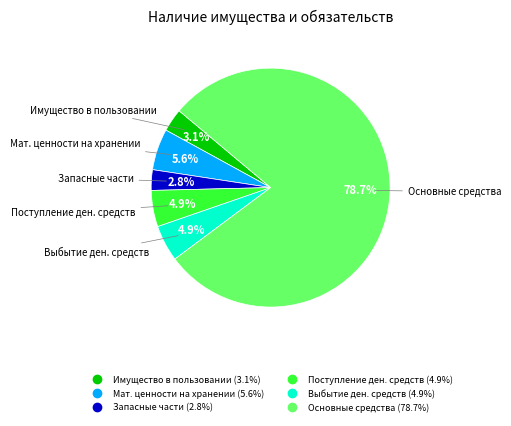

Is there any slice that represents more than half of the pie?

Yes